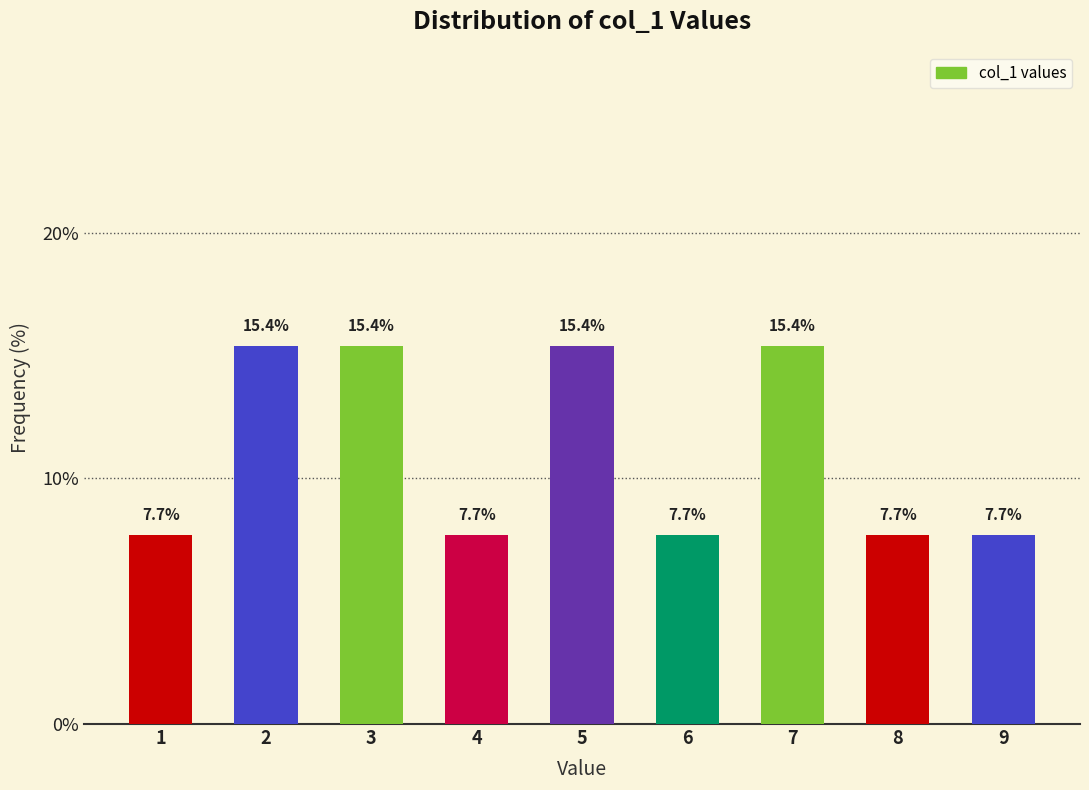

Reading right to left, transcribe all the data shown in this chart.

7.7	7.7	15.4	7.7	15.4	7.7	15.4	15.4	7.7